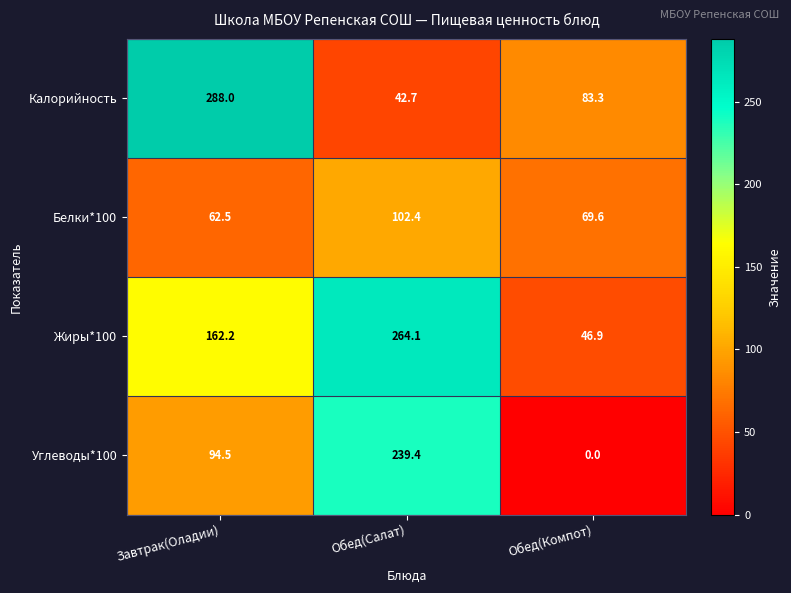

The Калорийность series shows 288.0 at Завтрак(Оладии). True or false?

True